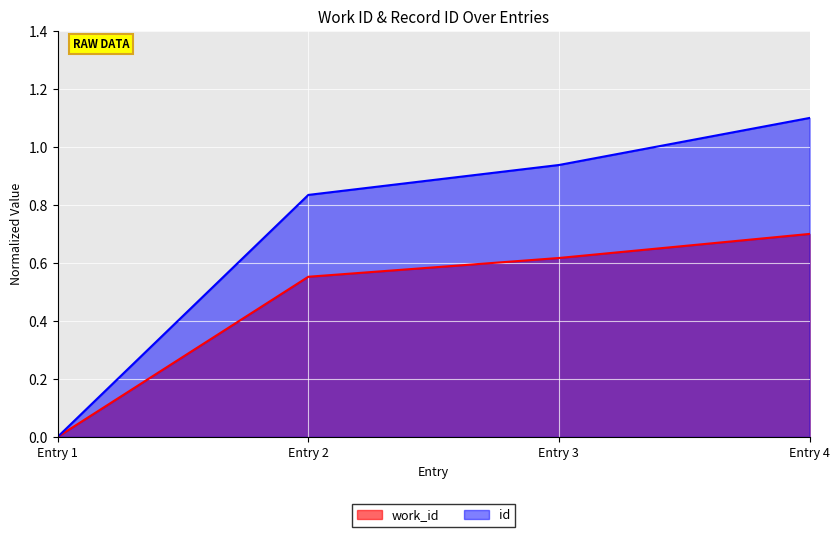

Which category has the lowest value in the work_id series?

Entry 1